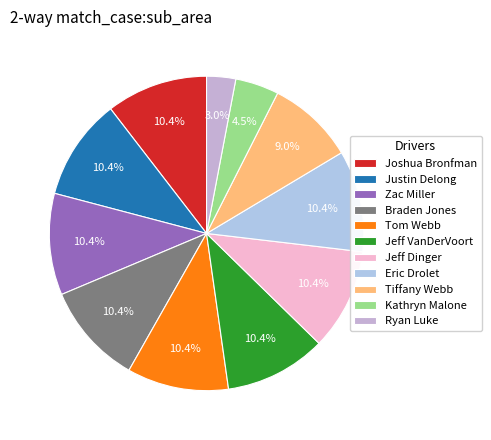

What percentage is NOT represented by Tiffany Webb?

91.0%